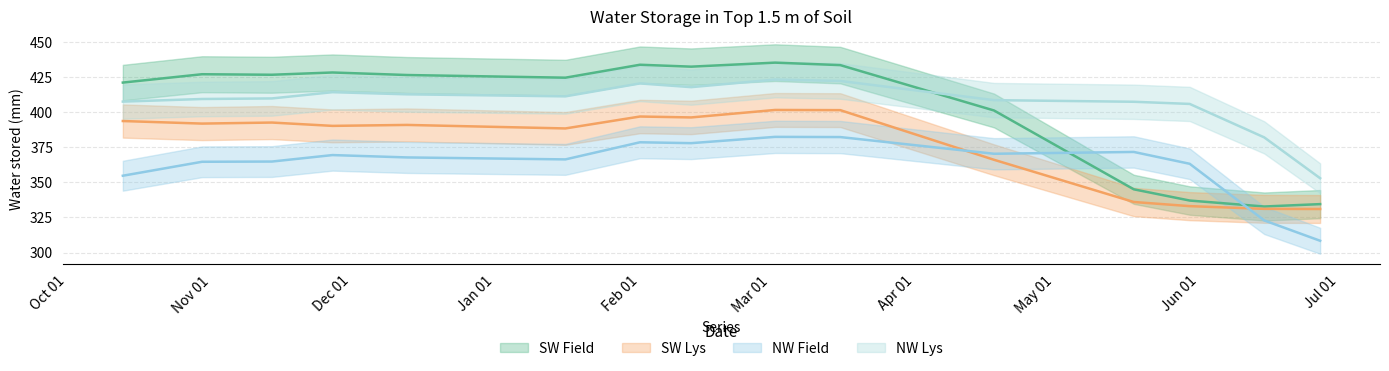

What is the difference between the highest and lowest values at 1989-11-14?

61.8